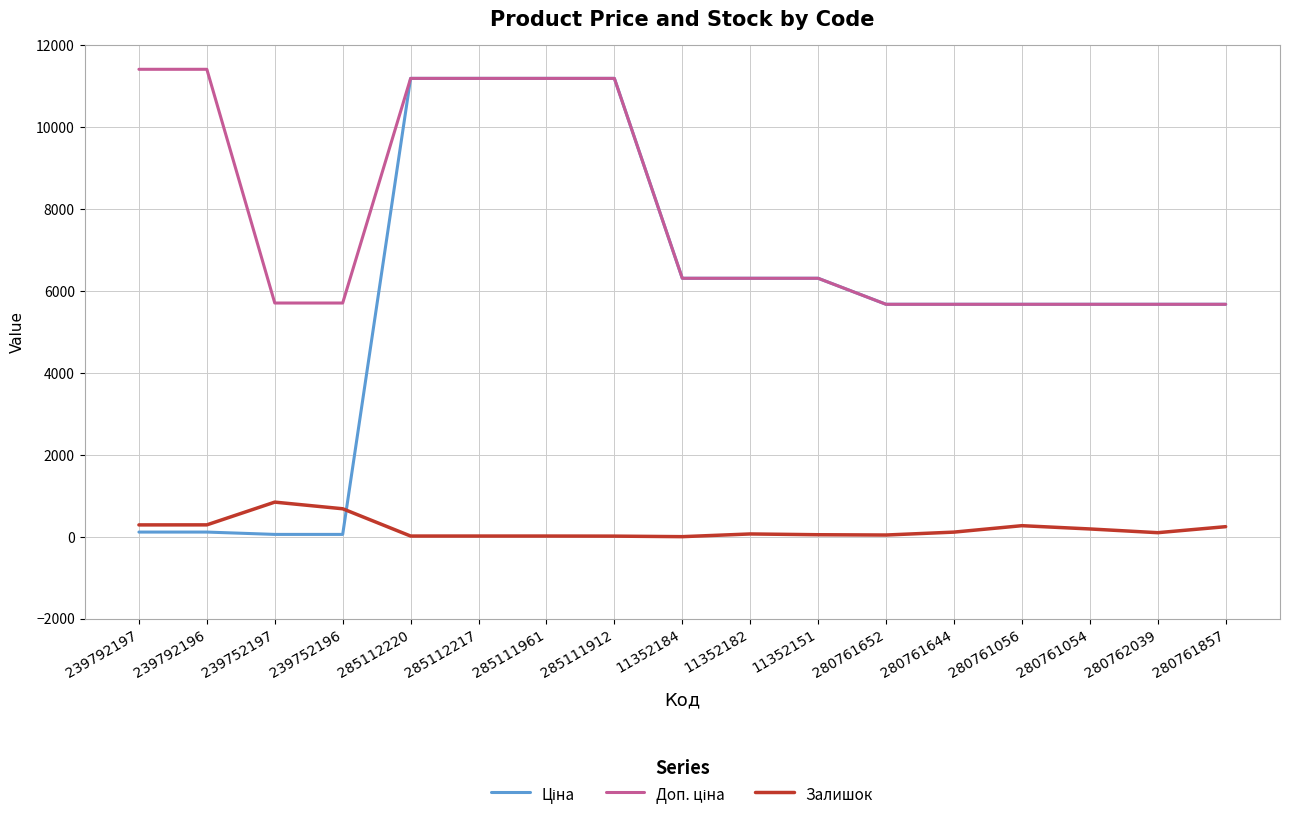

What is the greatest value displayed?

11410.0